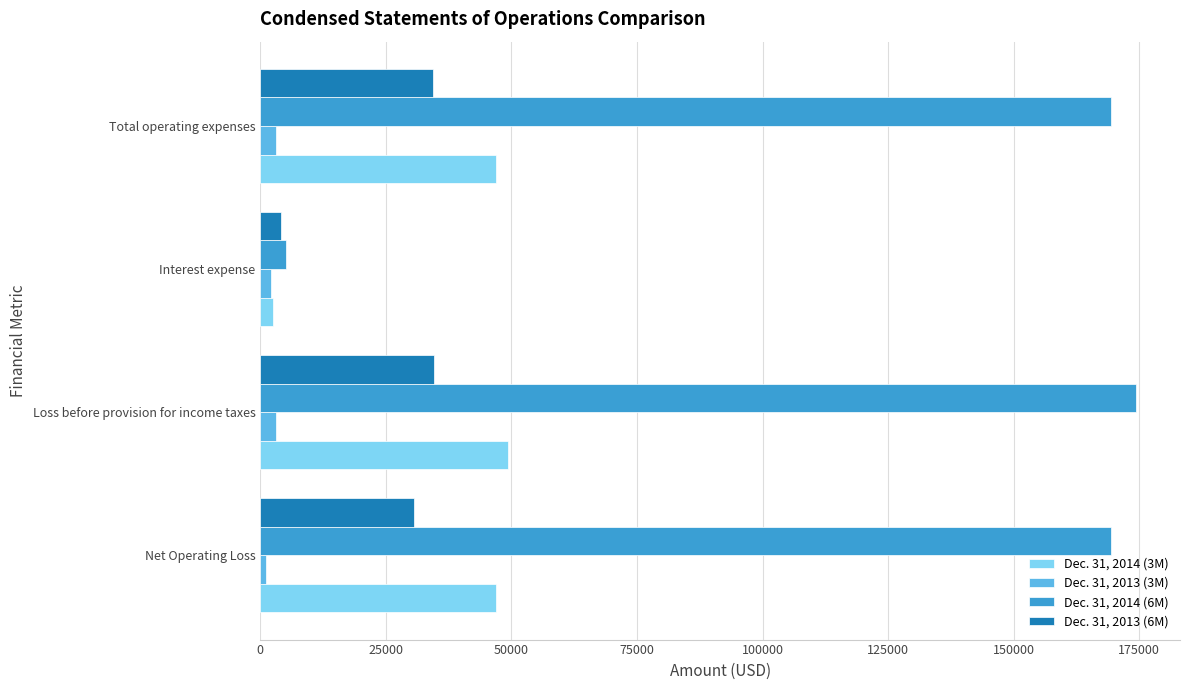

How many values in the Dec. 31, 2013 (3M) series are below 3093?

2